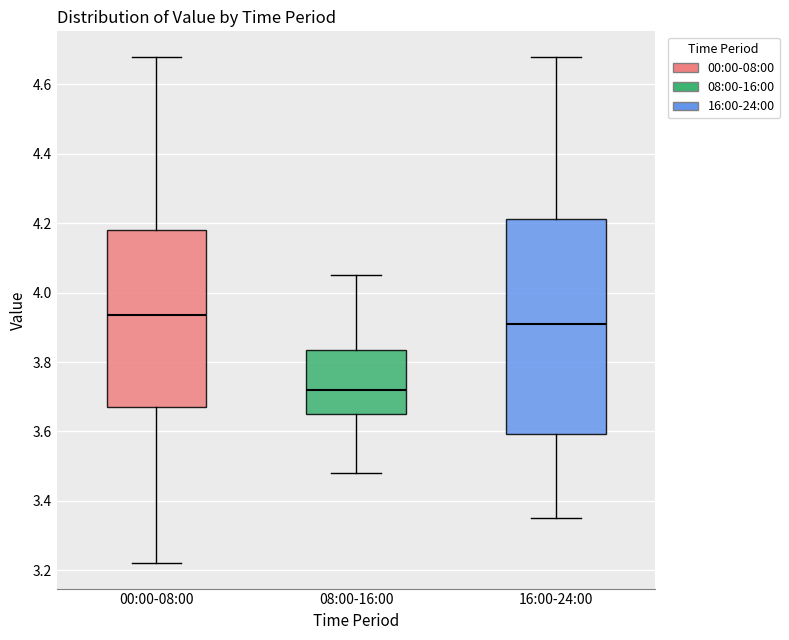

Where is the upper edge of the box for 08:00-16:00 on the y-axis? The values are not printed on the chart, so give them approximately, as read against the axis.

3.84